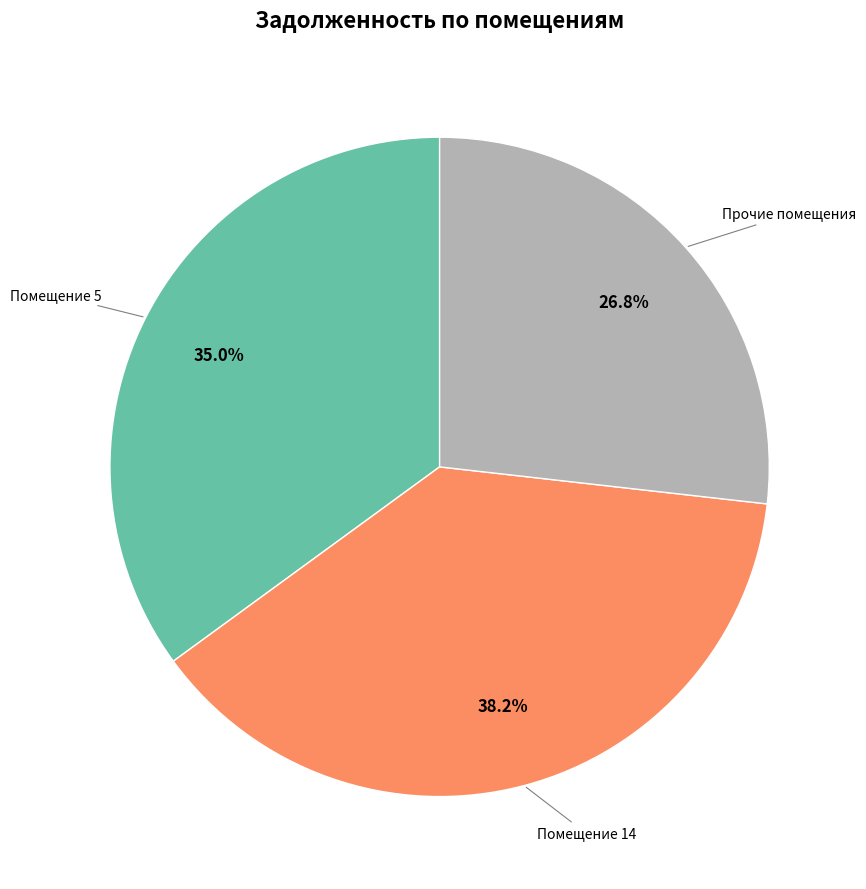

Is there a majority slice in this chart?

No